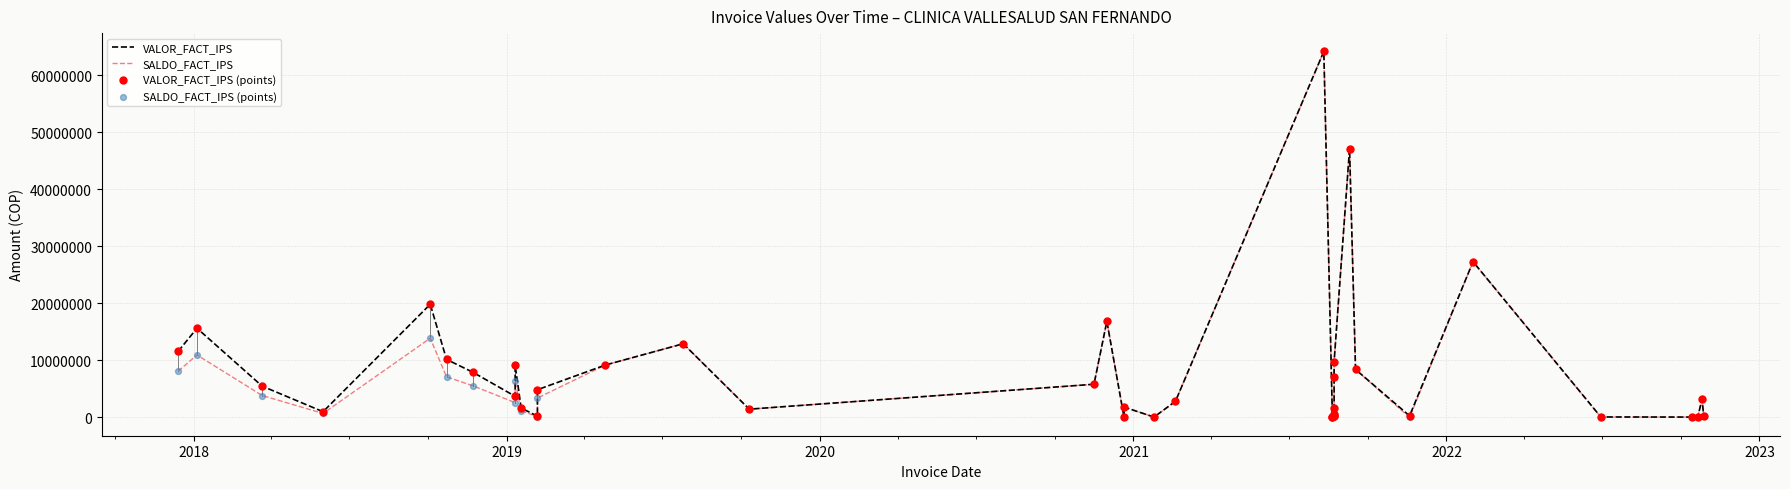

Which series has the largest total across all categories?

VALOR_FACT_IPS